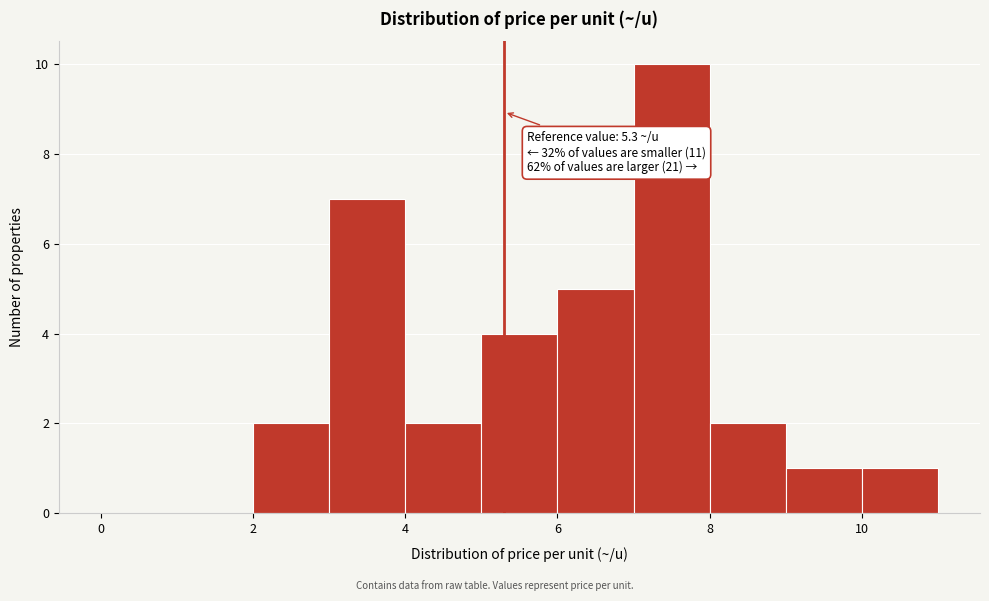

Which range on the x-axis has the tallest bar?

7 to 8